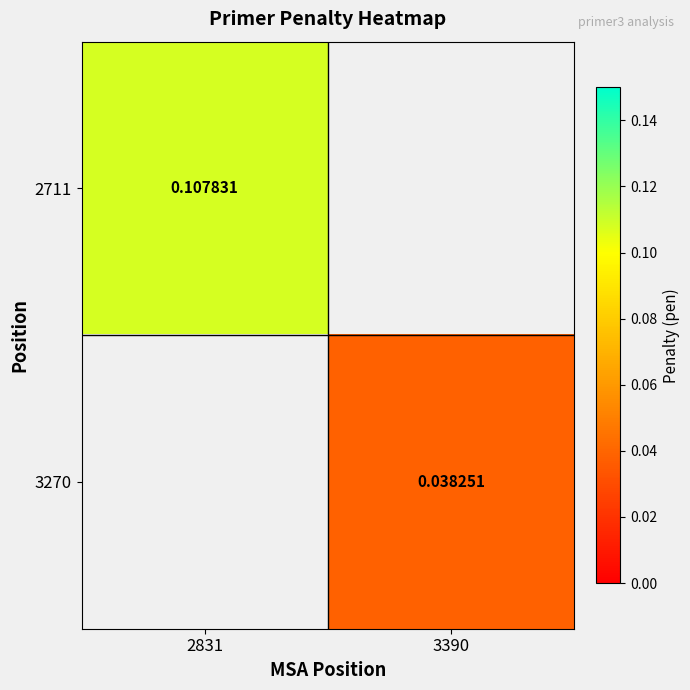

List the series in order of their overall mean, highest first.

2711, 3270